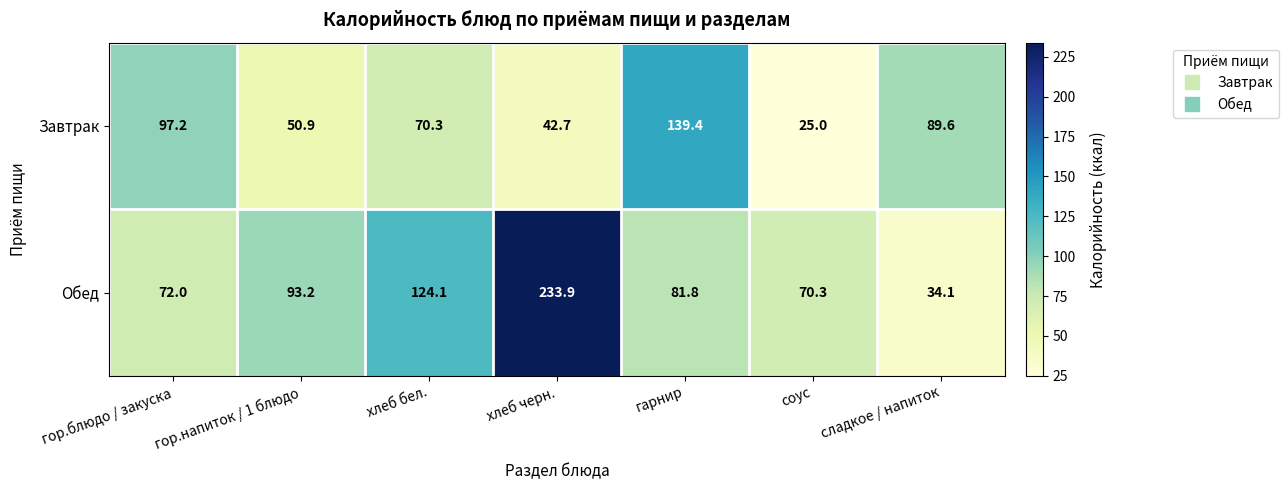

What is the difference between the maximum and minimum values in the Завтрак series?

114.4